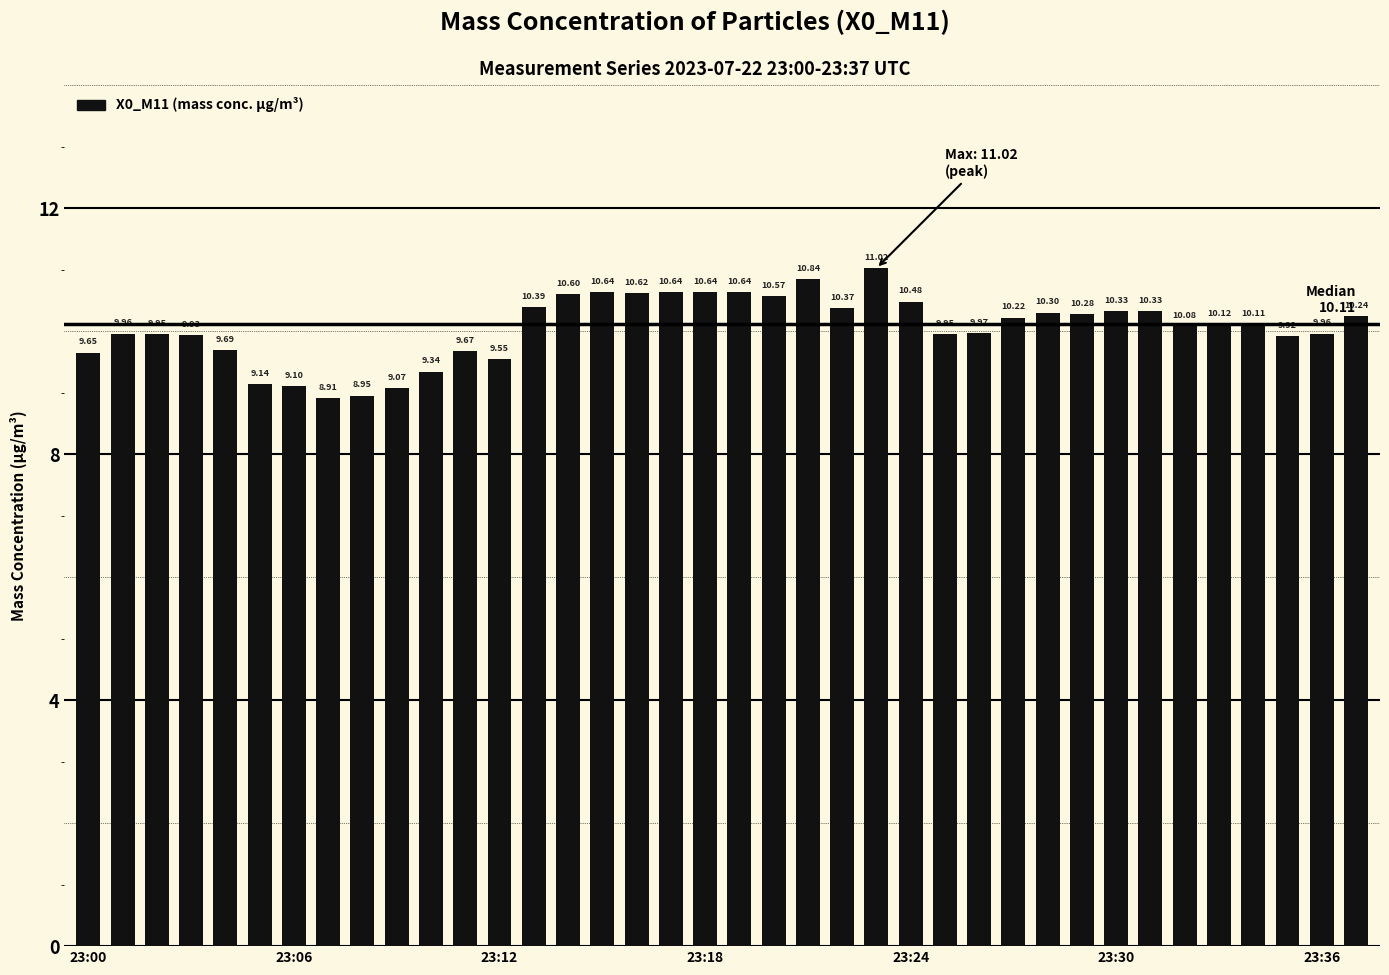

What is the difference between the maximum and minimum values?

2.1